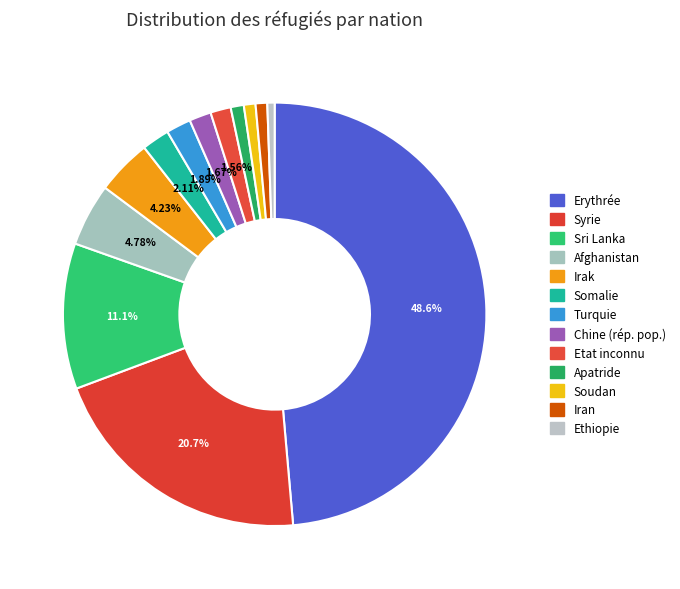

True or false: Apatride accounts for 12% of the total.

False